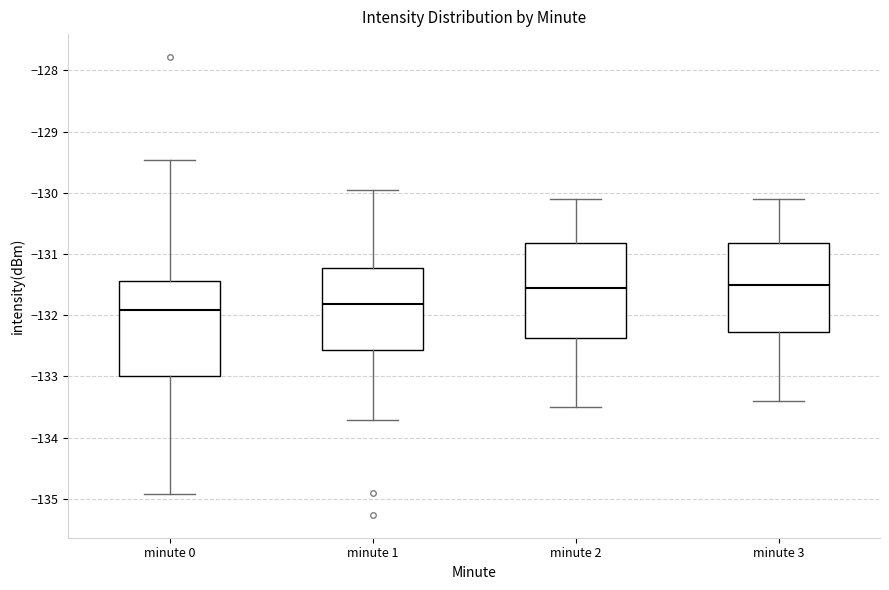

Reading left to right, transcribe this box plot: for each box, give where its median line is, the range the box spans, and where its two whiskers end, as read against the y-axis. The values are not printed on the chart, so give them approximately, as read against the axis.

minute 0: median -131.9, box -133.0 to -131.4, whiskers -134.9 to -129.5
minute 1: median -131.8, box -132.6 to -131.2, whiskers -133.7 to -130.0
minute 2: median -131.5, box -132.4 to -130.8, whiskers -133.5 to -130.1
minute 3: median -131.5, box -132.3 to -130.8, whiskers -133.4 to -130.1